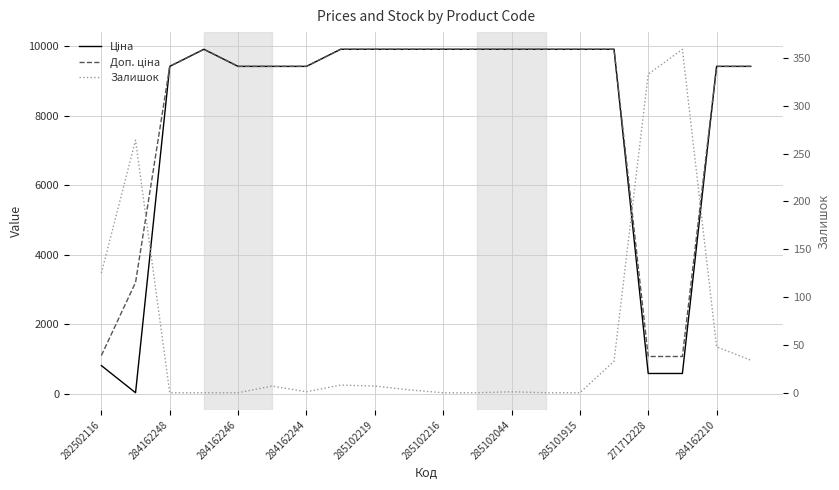

At 11, list the series in order from largest to smallest.

Ціна, Доп. ціна, Залишок